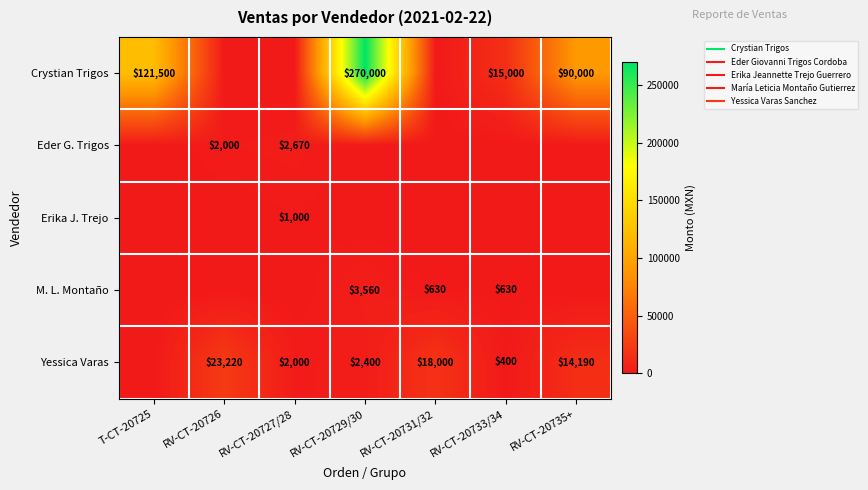

What is the difference between the highest and lowest values at RV-CT-20726?

23220